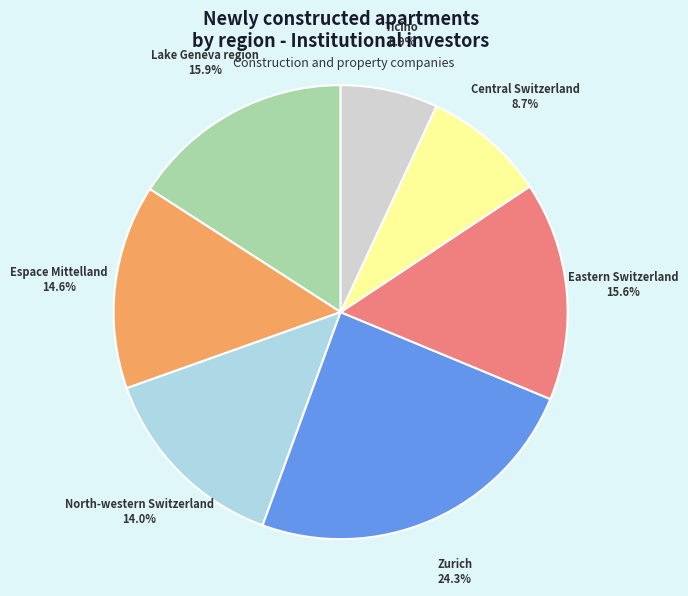

Is there any slice that represents more than half of the pie?

No